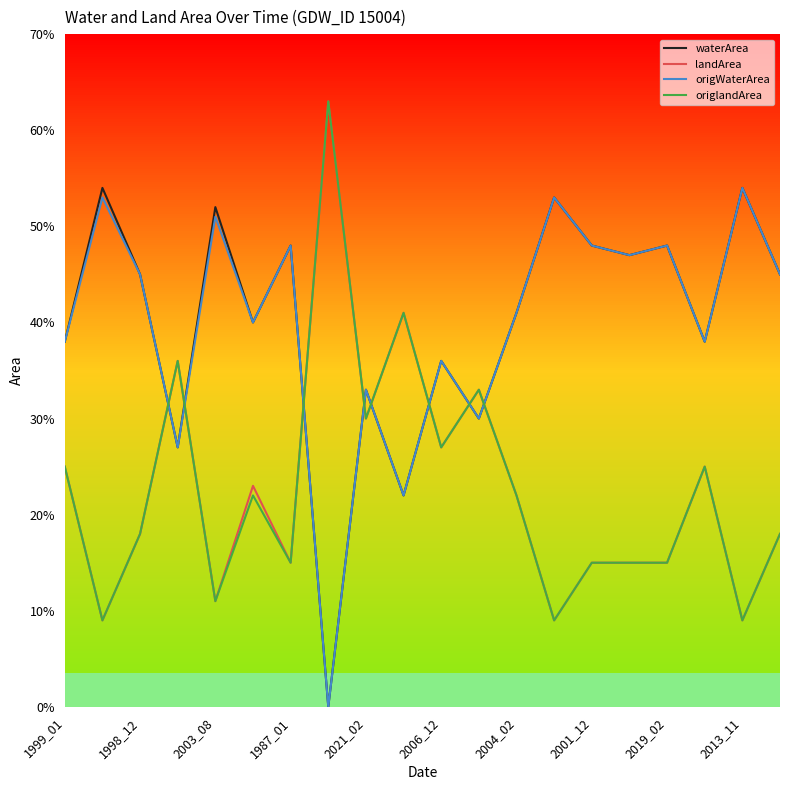

What are all the series names shown in the legend?

waterArea, landArea, origWaterArea, origlandArea